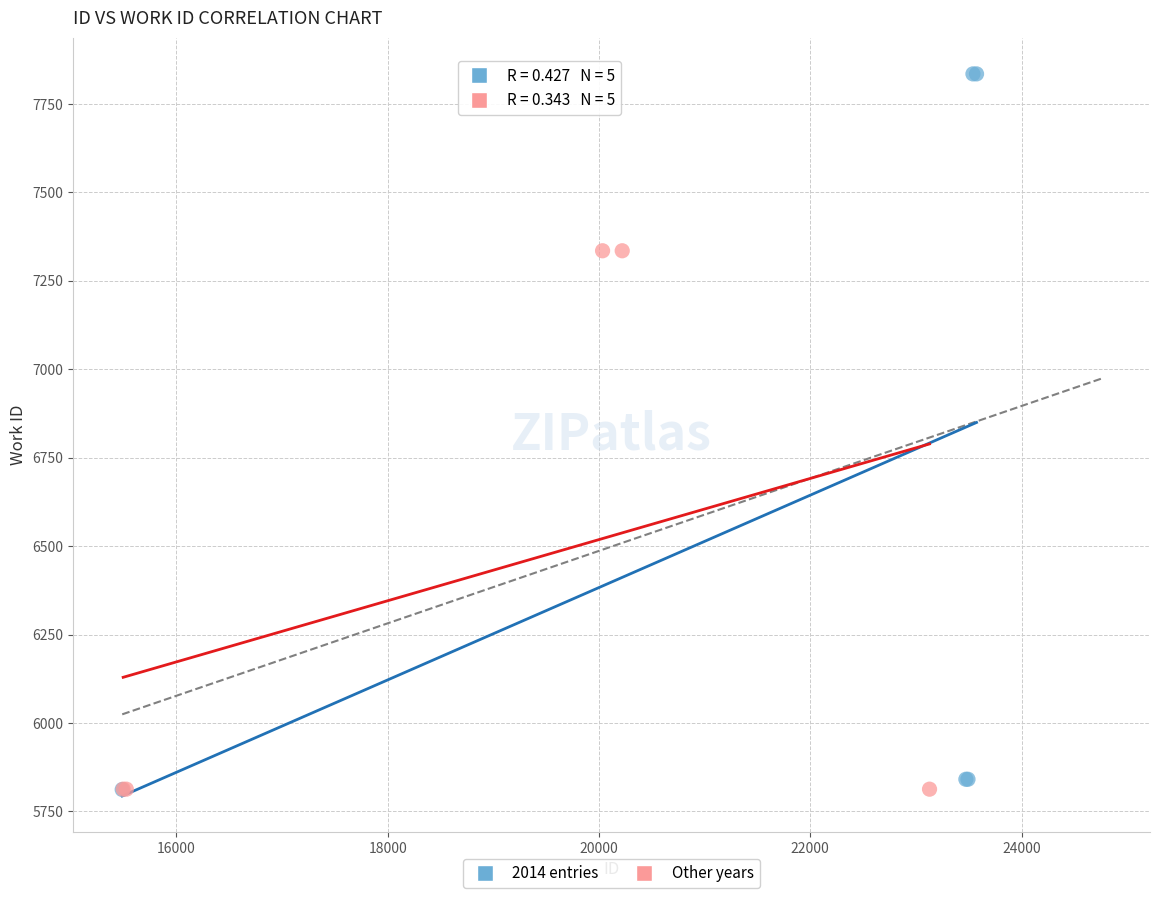

Which series contains the highest Y value?

2014 entries